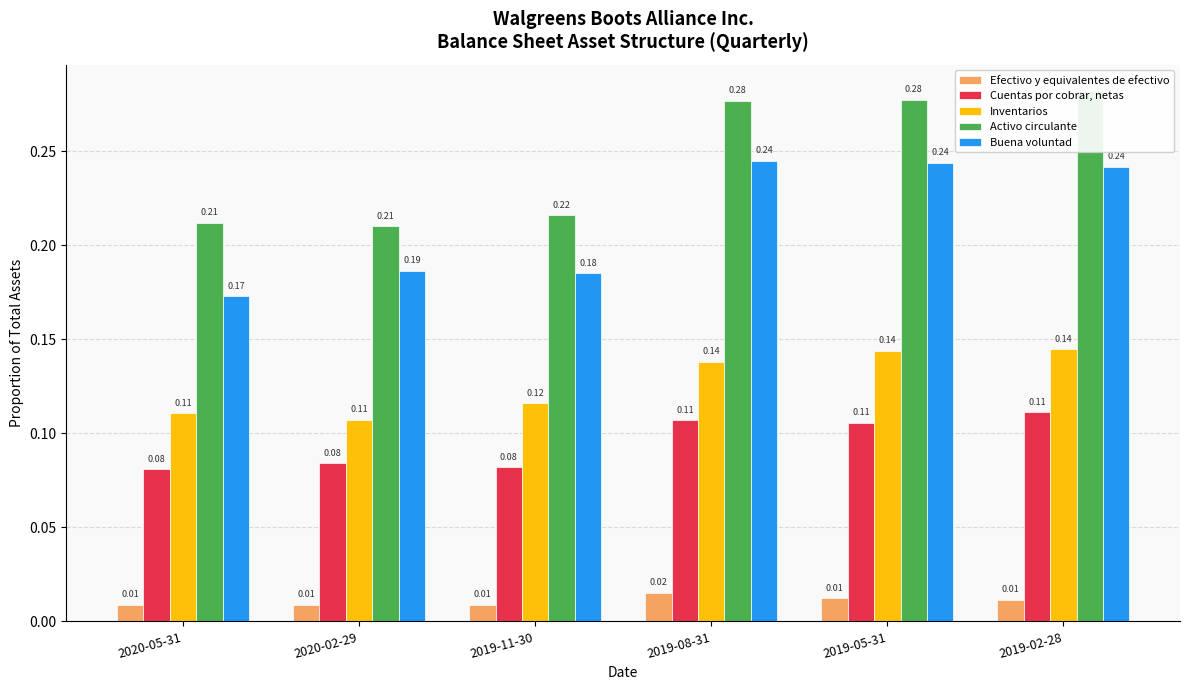

What is the average value of the Cuentas por cobrar, netas series?

0.1